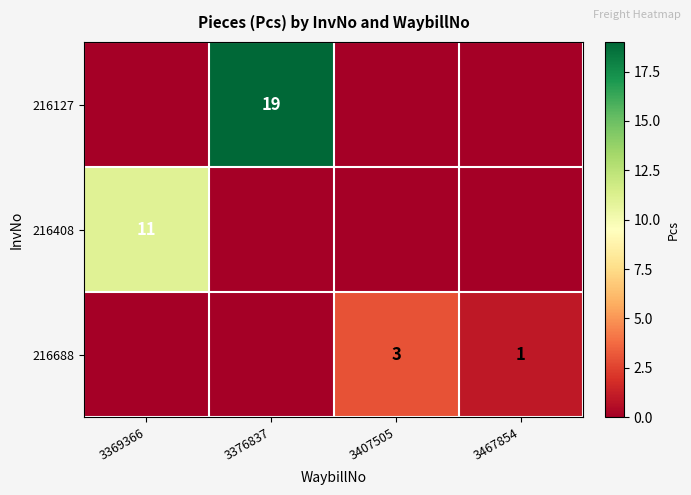

What is the average value of the 216688 series?

1